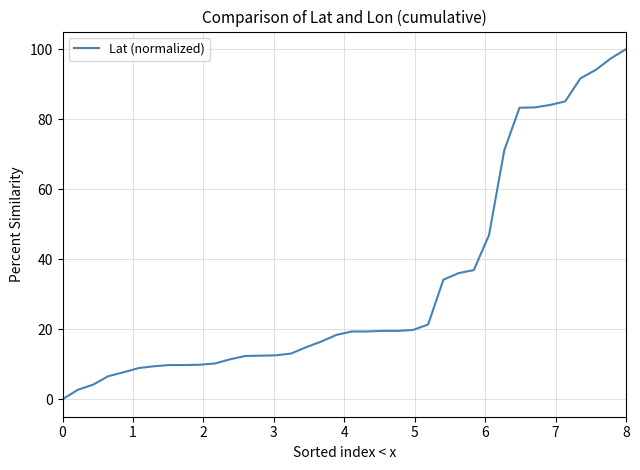

What is the difference between the maximum and minimum values?

100.0